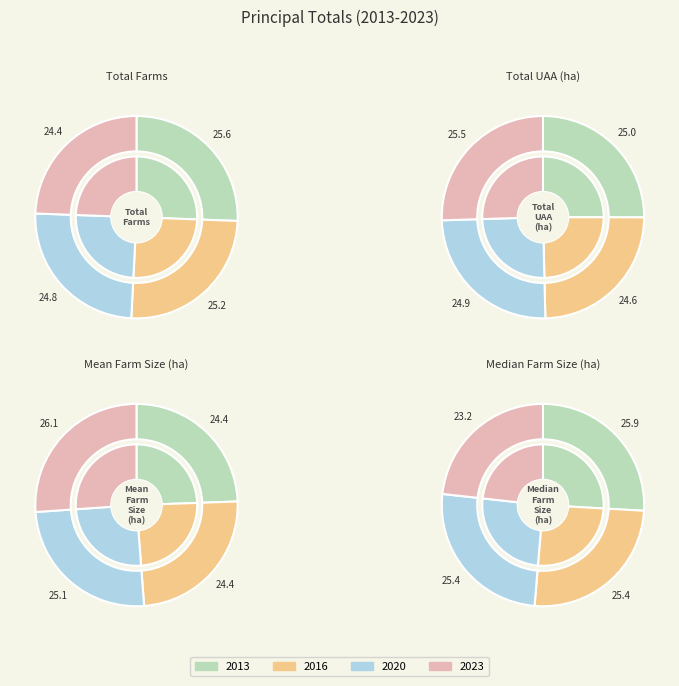

How many segments does this pie chart have?

4